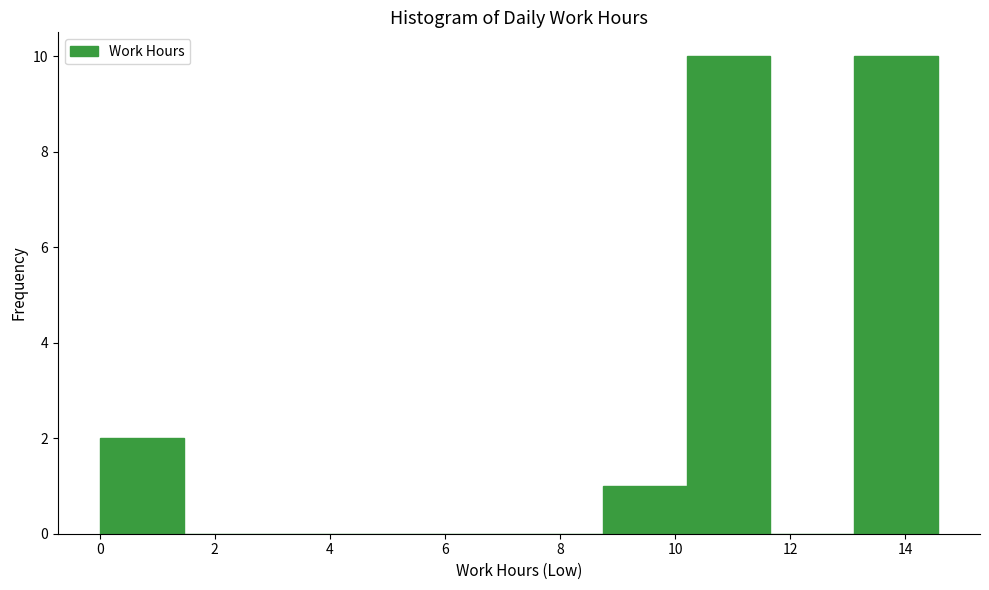

Reading left to right, list every bar in this chart as the range it spans on the x-axis followed by its height. Neither the bar edges nor the heights are printed on the chart, so give them approximately, as read against the axes.

0.0 to 1.4: 2
1.4 to 3.0: 0
3.0 to 4.4: 0
4.4 to 5.8: 0
5.8 to 7.2: 0
7.2 to 8.8: 0
8.8 to 10.2: 1
10.2 to 11.6: 10
11.6 to 13.2: 0
13.2 to 14.6: 10